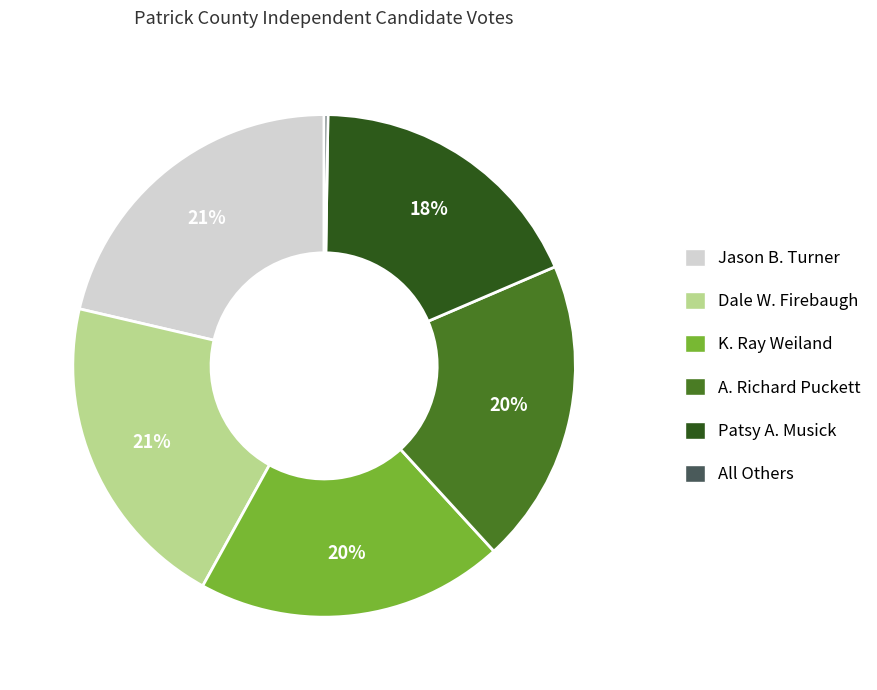

To the nearest percent, what portion does Dale W. Firebaugh represent?

21%